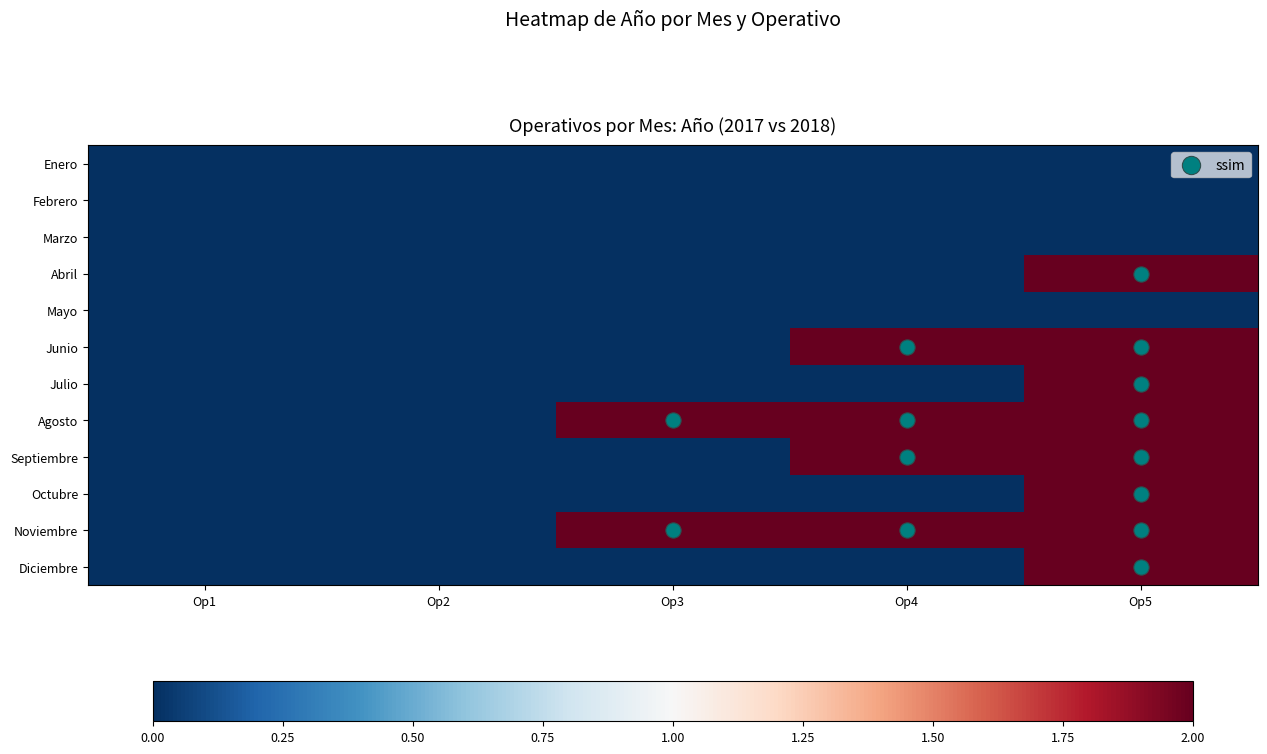

What is the difference between the Agosto values at Op1 and Op3?

2